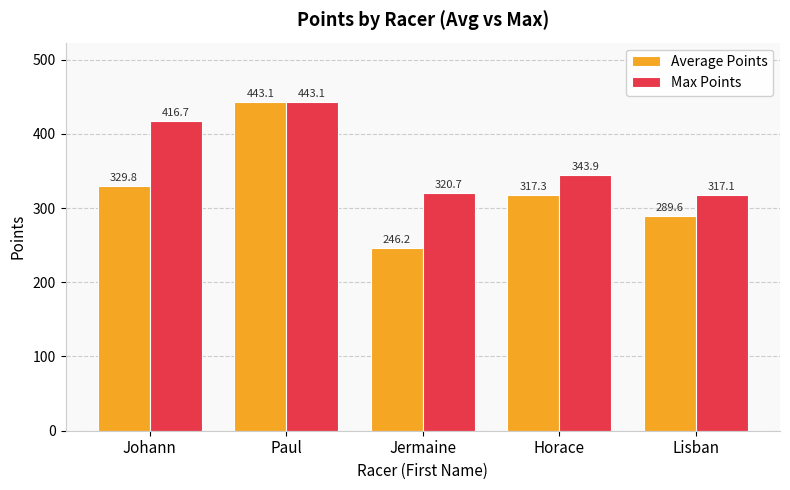

What are all the series names shown in the legend?

Average Points, Max Points